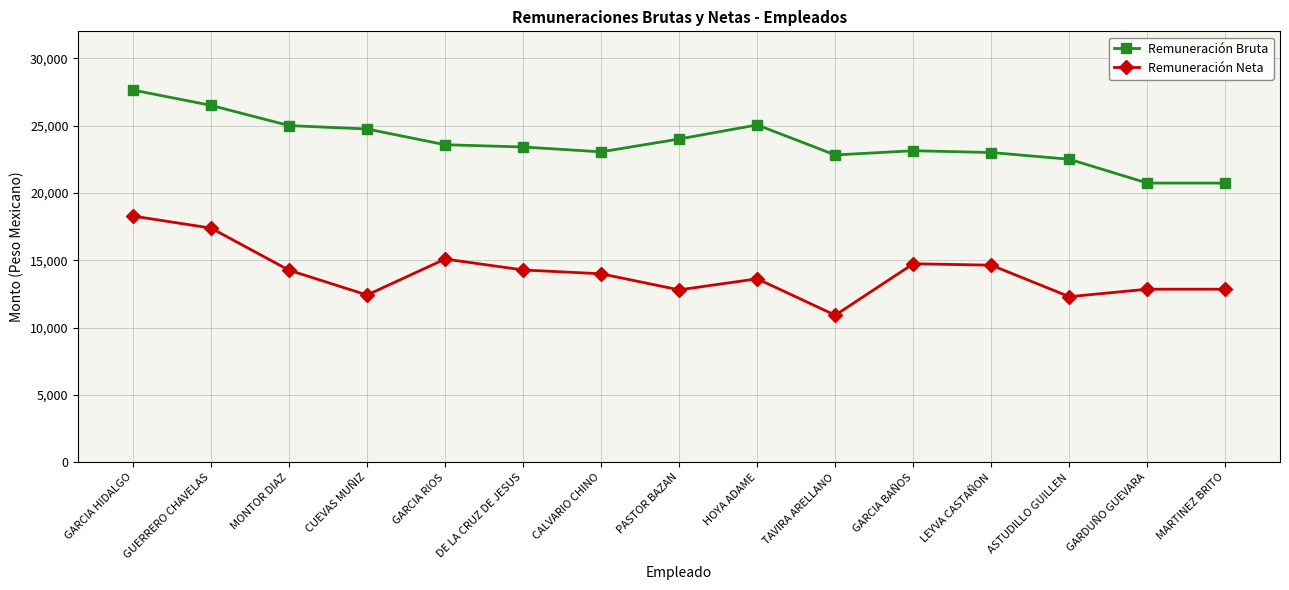

True or false: Remuneración Bruta has more than 0 points higher than both neighbors.

True